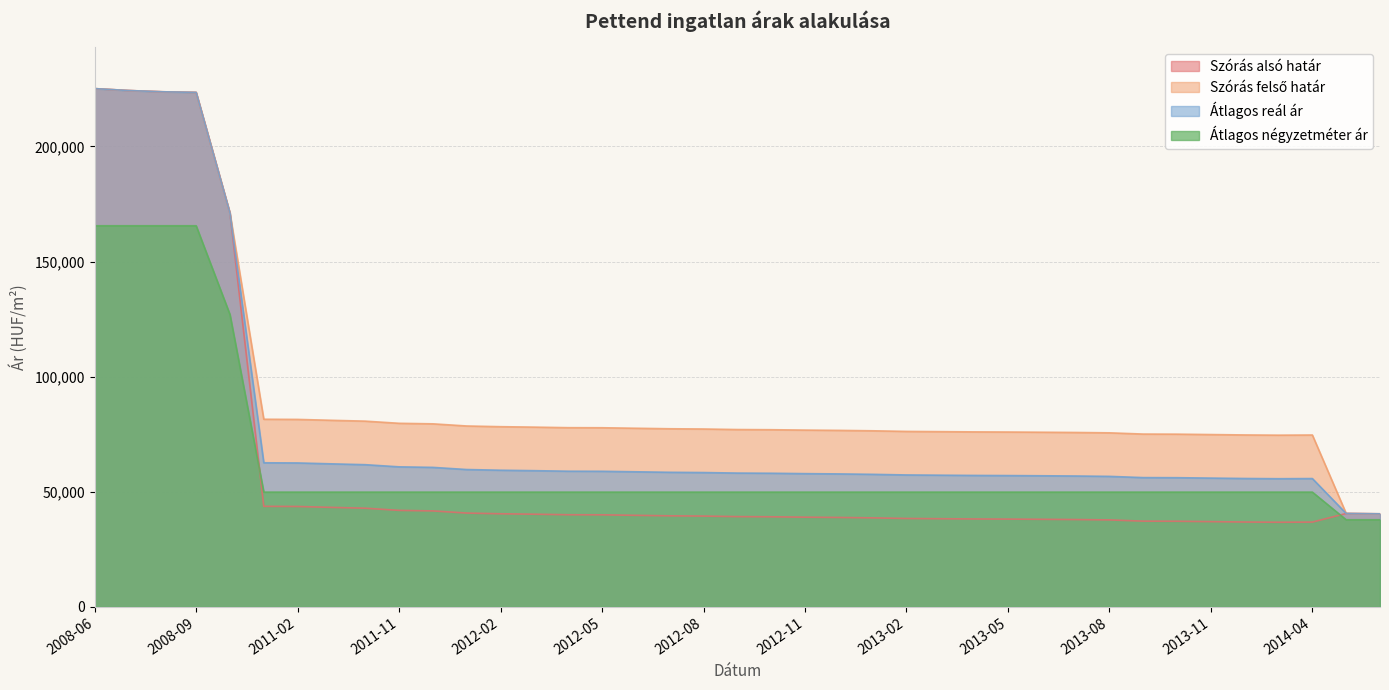

What is the approximate value of Szórás felső határ at 2011-12, to the nearest 50?

79500